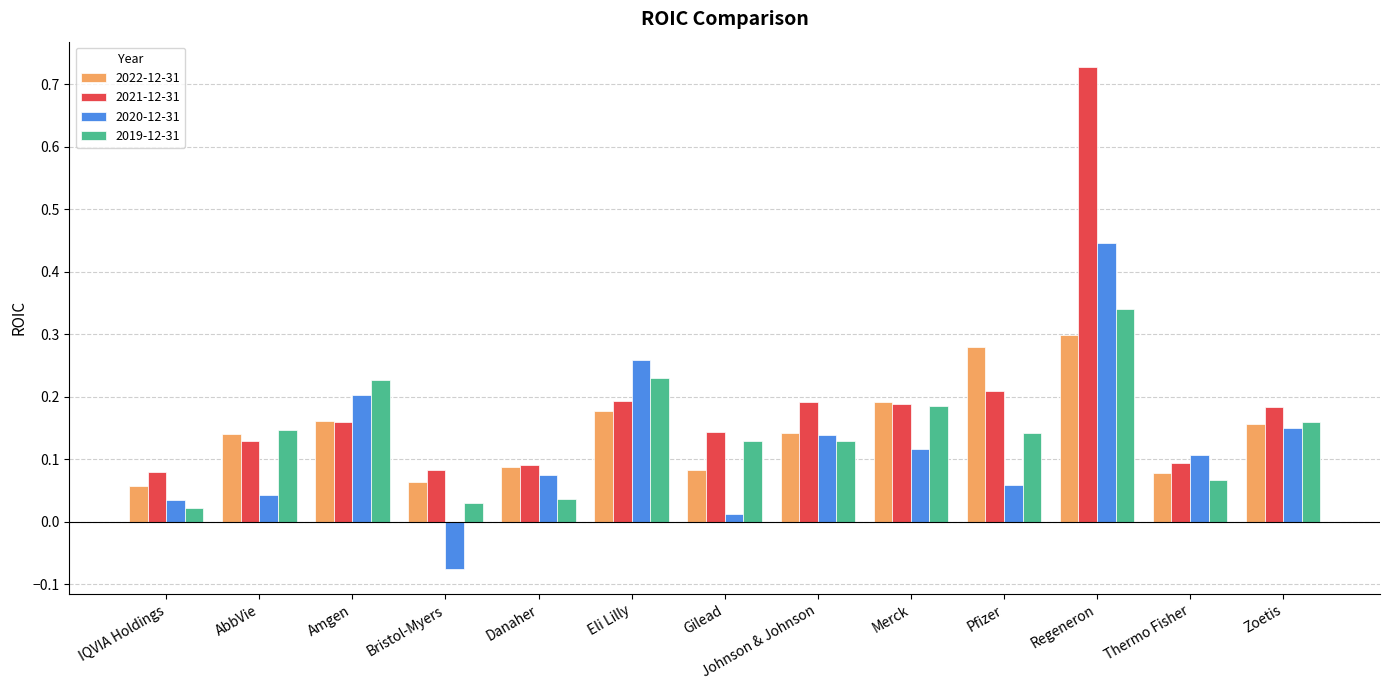

How many data points does each series have?

13